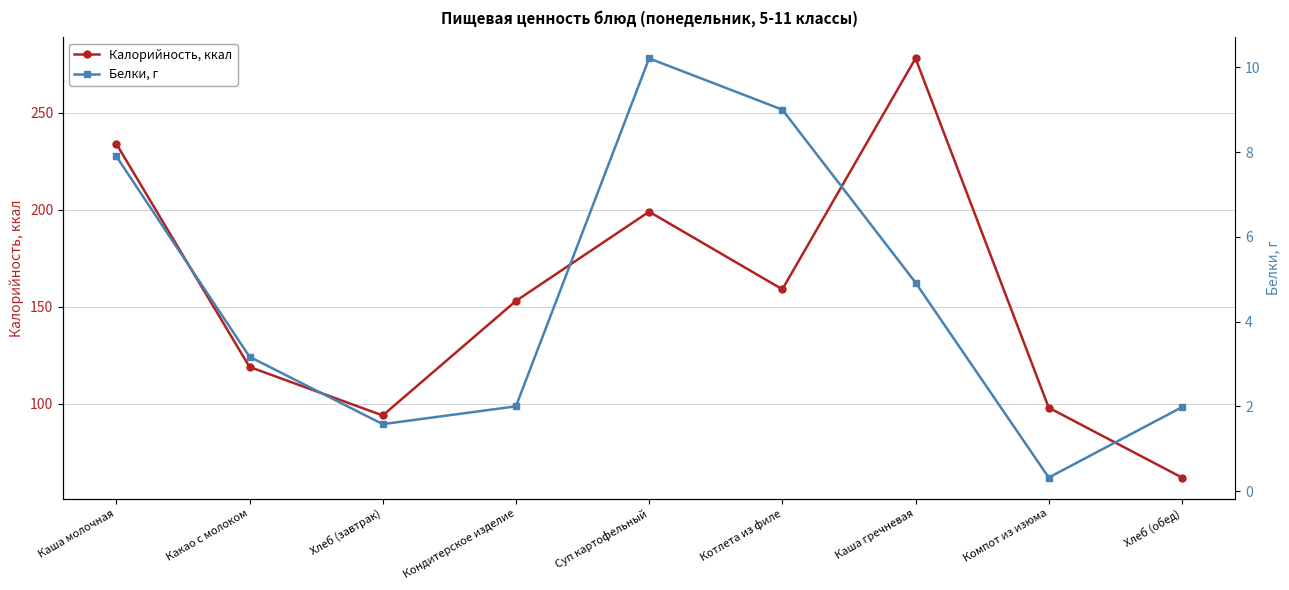

True or false: Белки, г and Калорийность, ккал intersect in this chart.

False